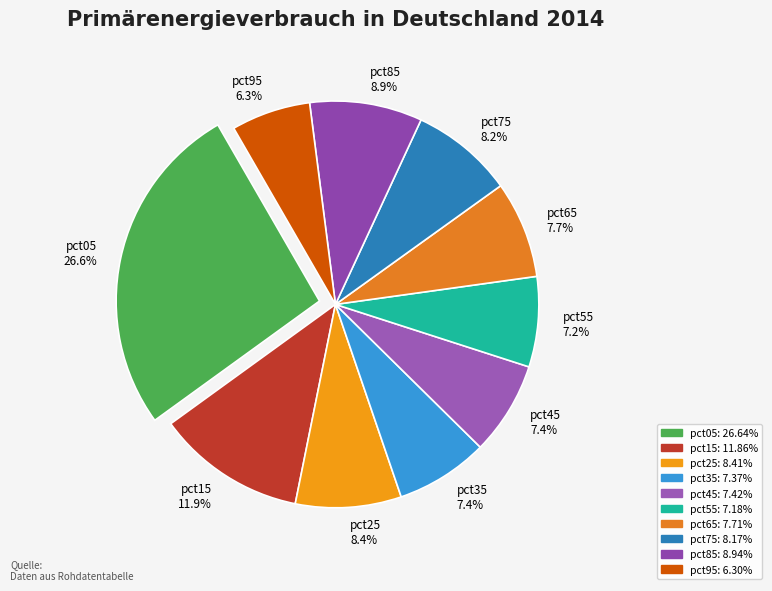

To the nearest percent, what is the average slice percentage?

10%